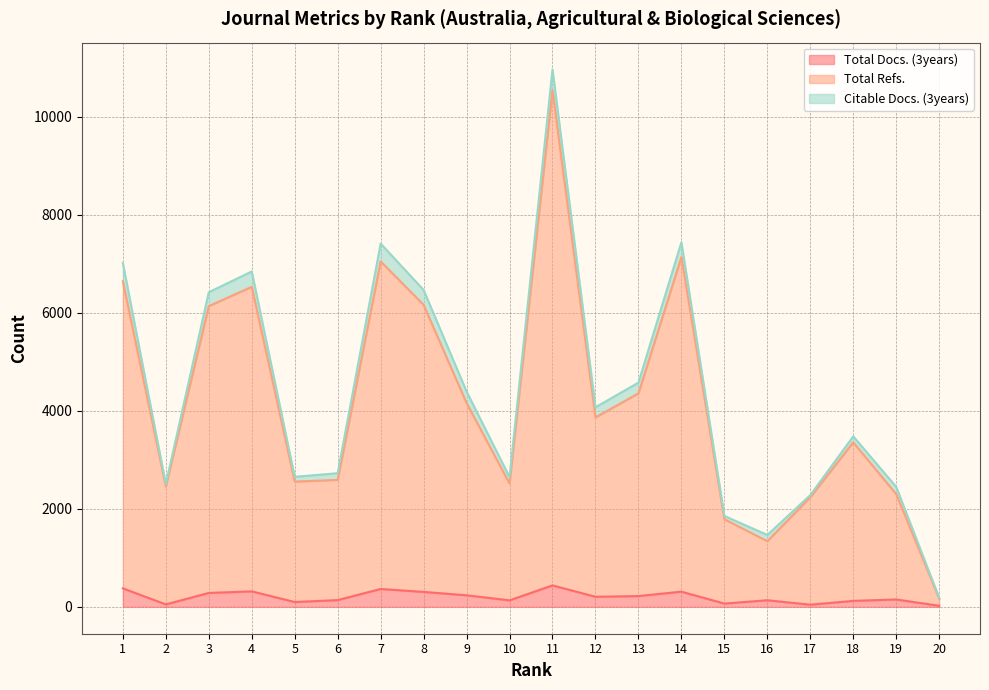

True or false: Total Refs. and Total Docs. (3years) cross at least once.

False